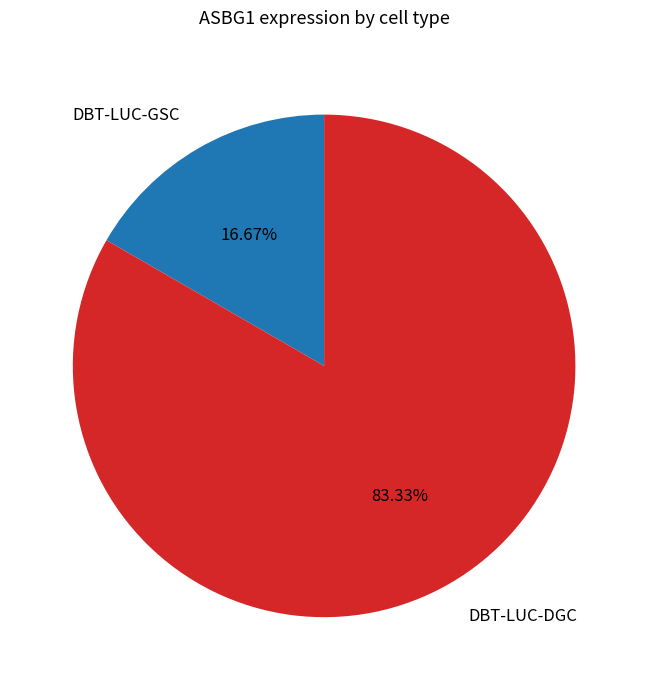

Is it true that DBT-LUC-GSC is 17% of the pie?

True